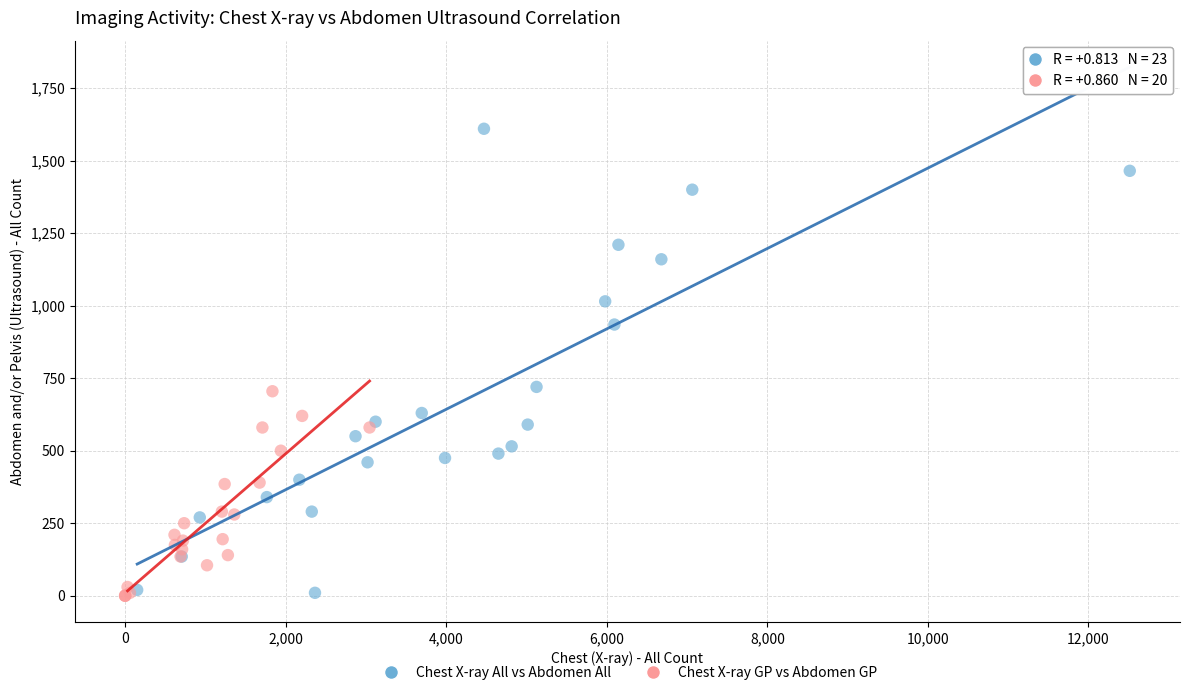

Which series reaches the maximum Y coordinate?

Chest X-ray All vs Abdomen All